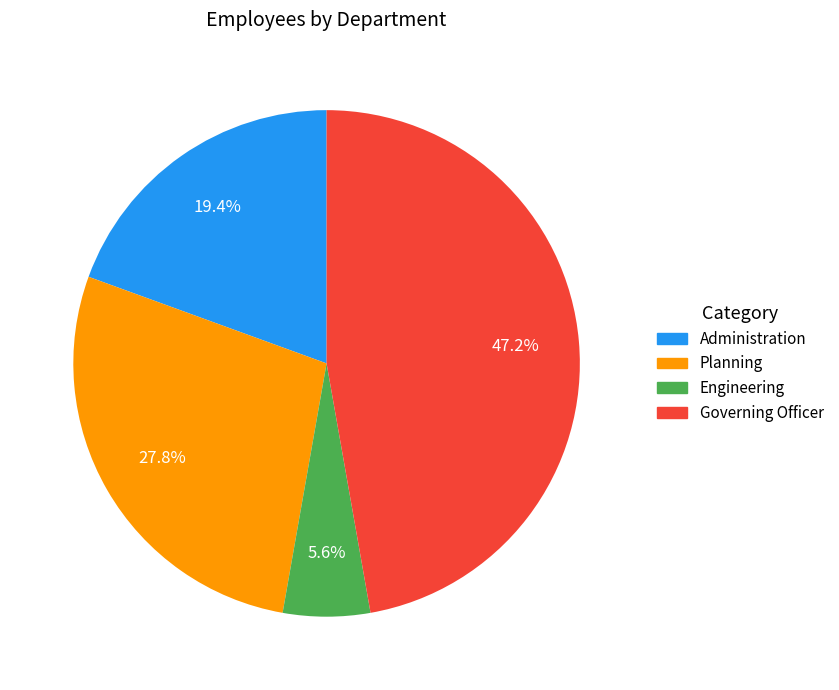

Combined, do Engineering and Administration account for over 50%?

No